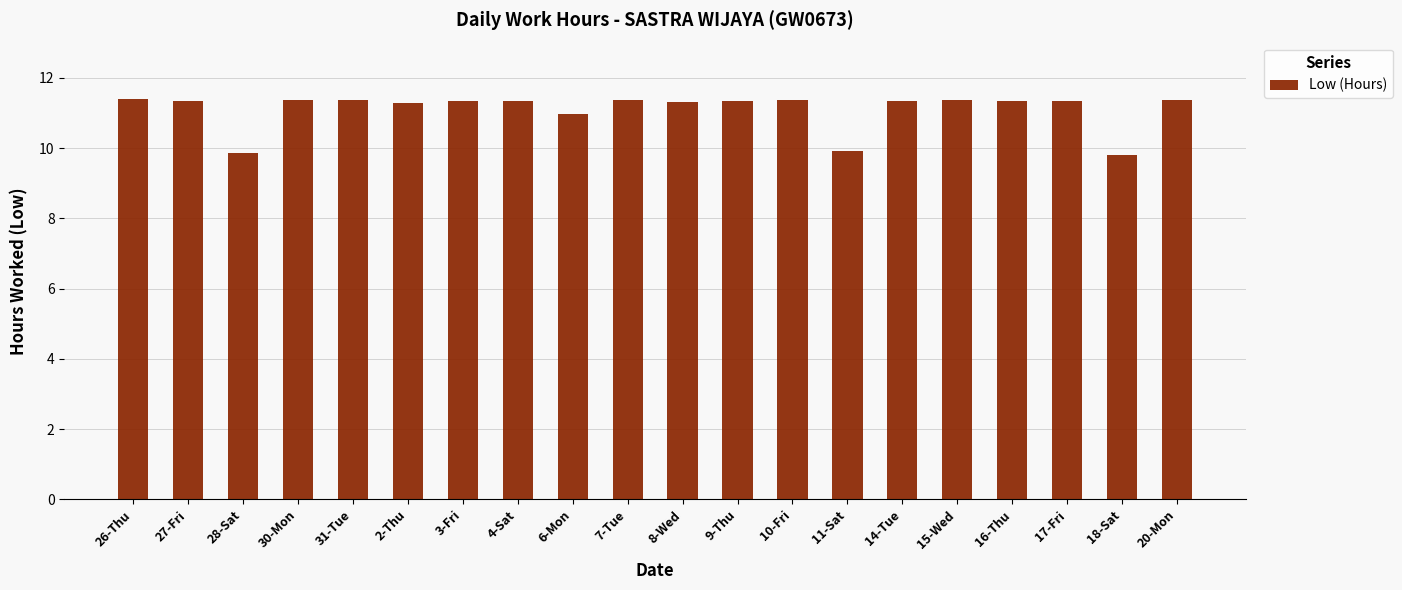

What is the value of the 6th bar from the left?

11.3